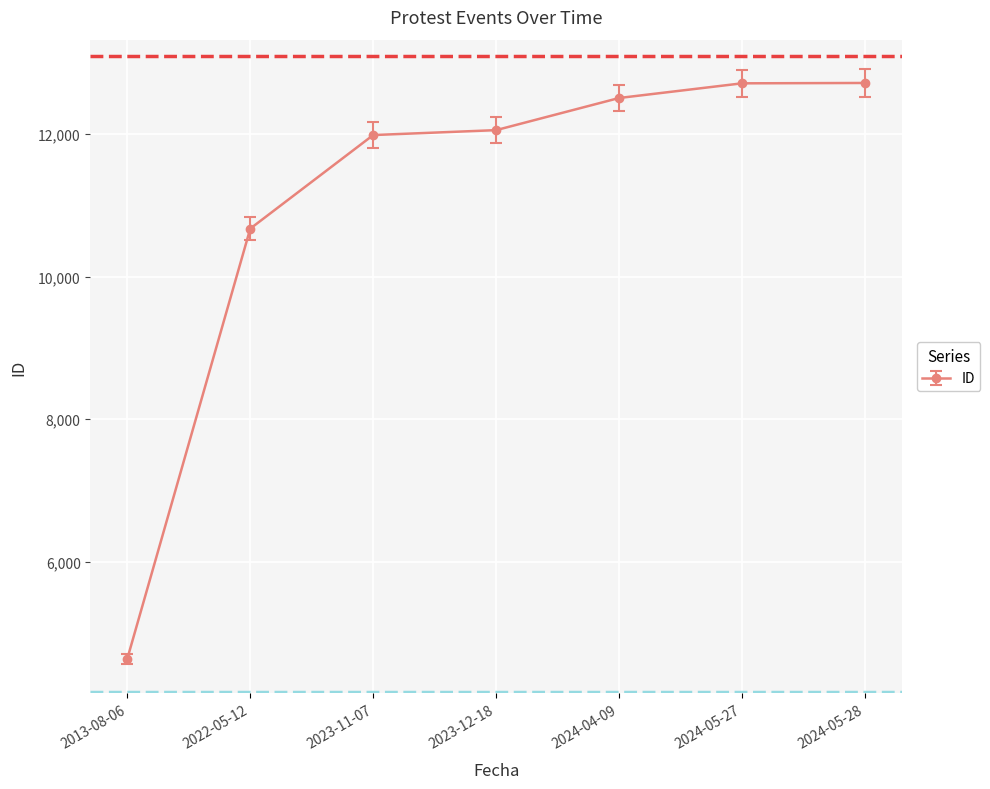

How many distinct data groups are displayed?

1